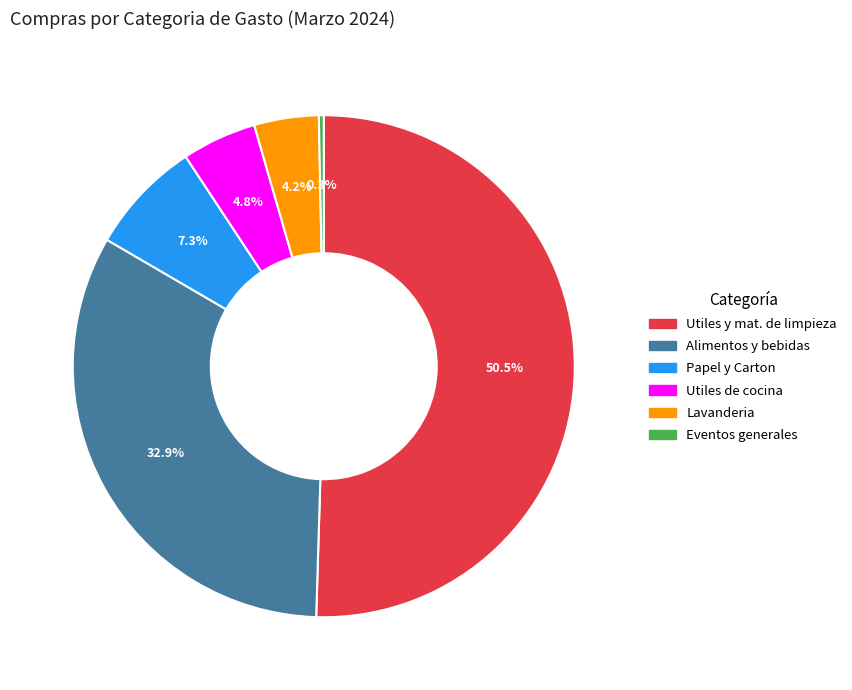

How many slices are in this pie chart?

6